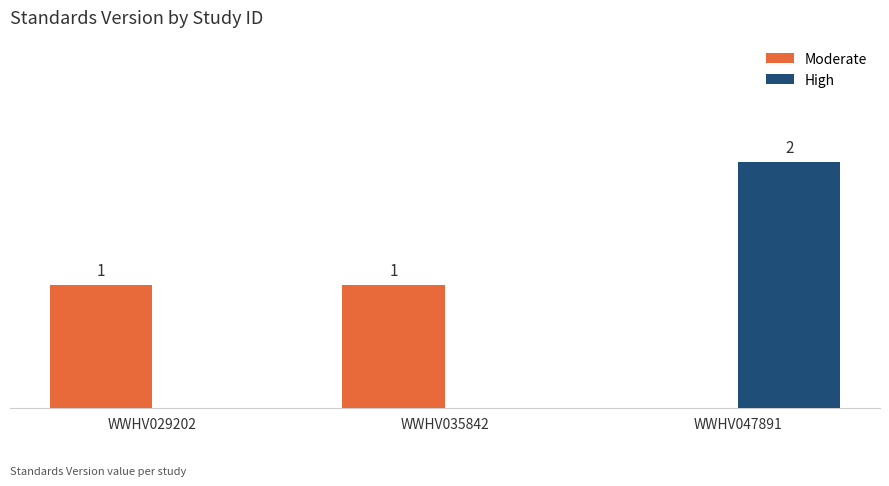

At which label is Moderate closest to 0?

WWHV047891